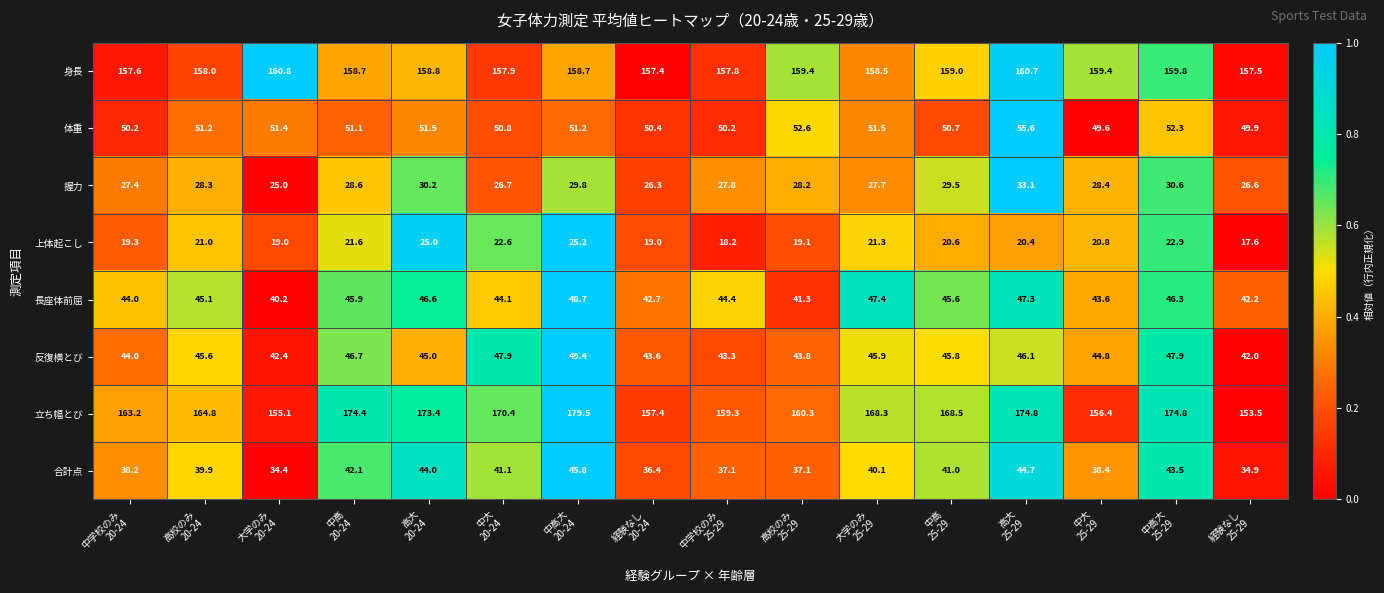

What is the sum of all 長座体前屈 values?

715.4